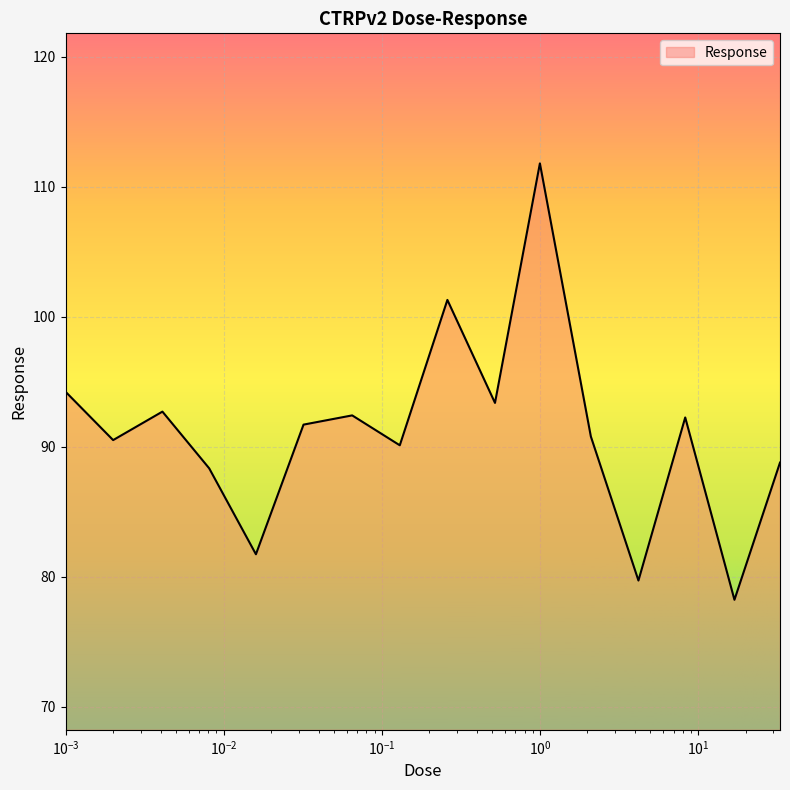

Count the number of categories in the chart.

16